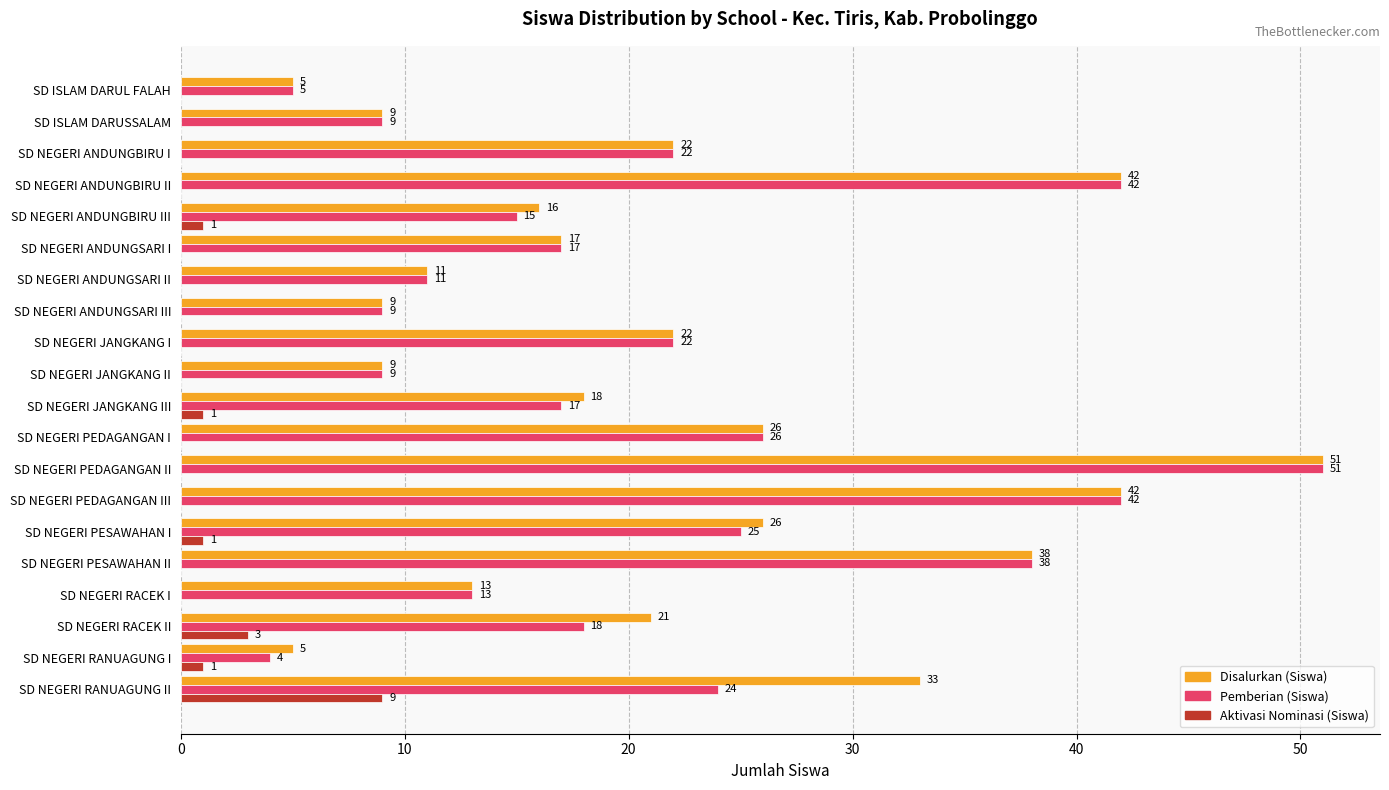

What is the maximum value shown in the chart?

51